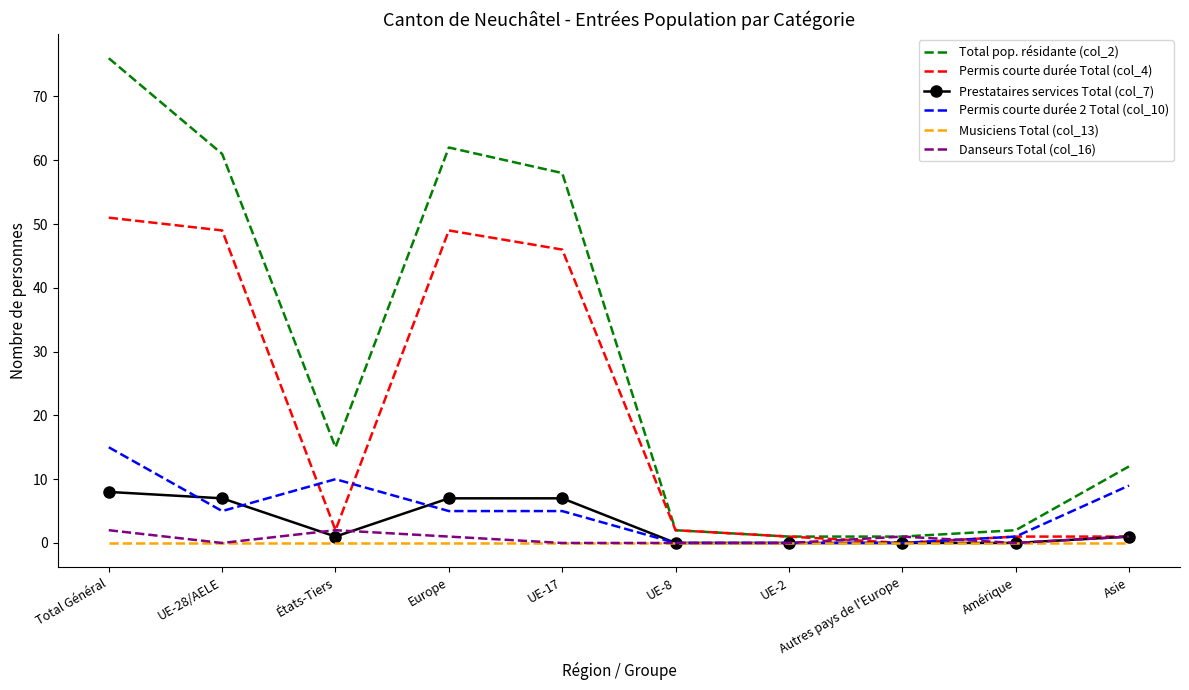

At which category is the sum across all series the highest?

Total Général